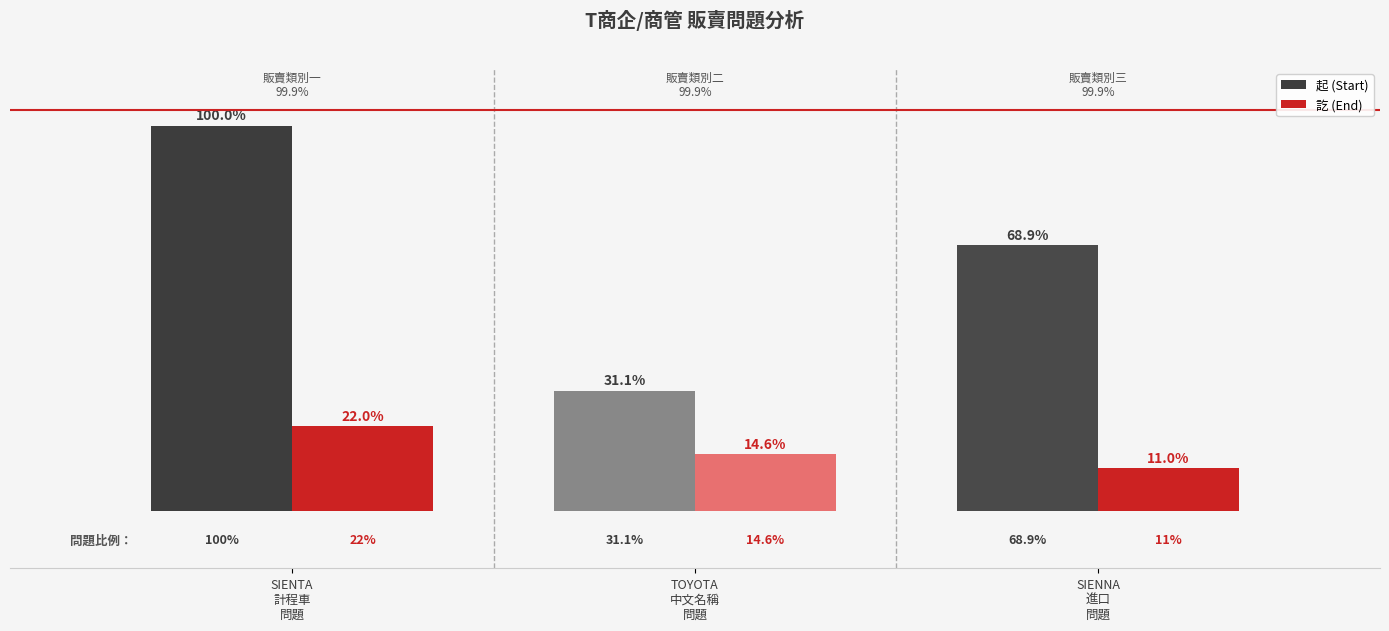

Which series has the largest range (max minus min)?

起 (Start)